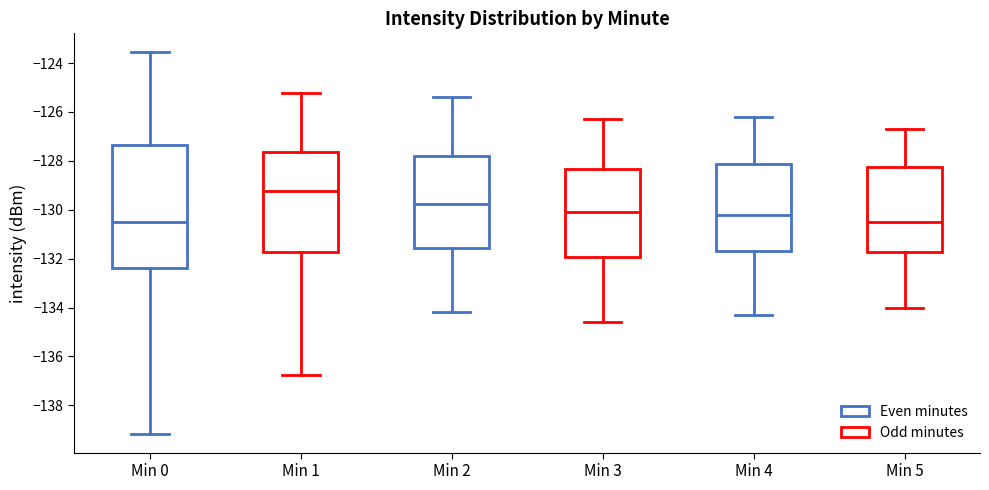

Comparing the boxes themselves (not the whiskers), which one is the tallest?

Min 0